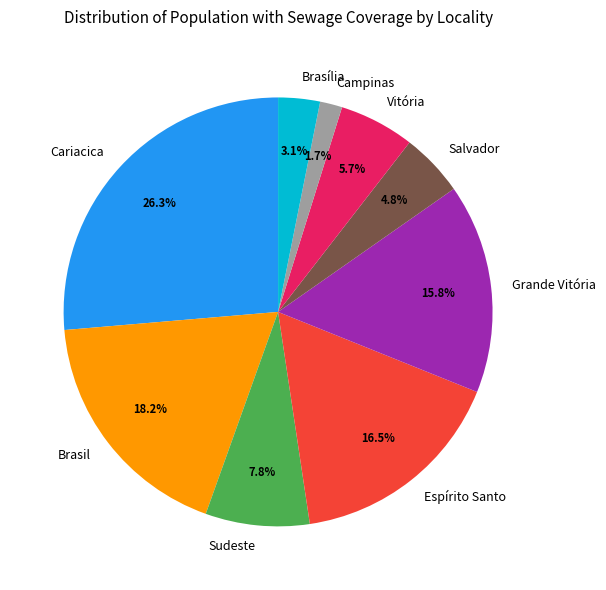

To the nearest percent, what is the average slice percentage?

11%